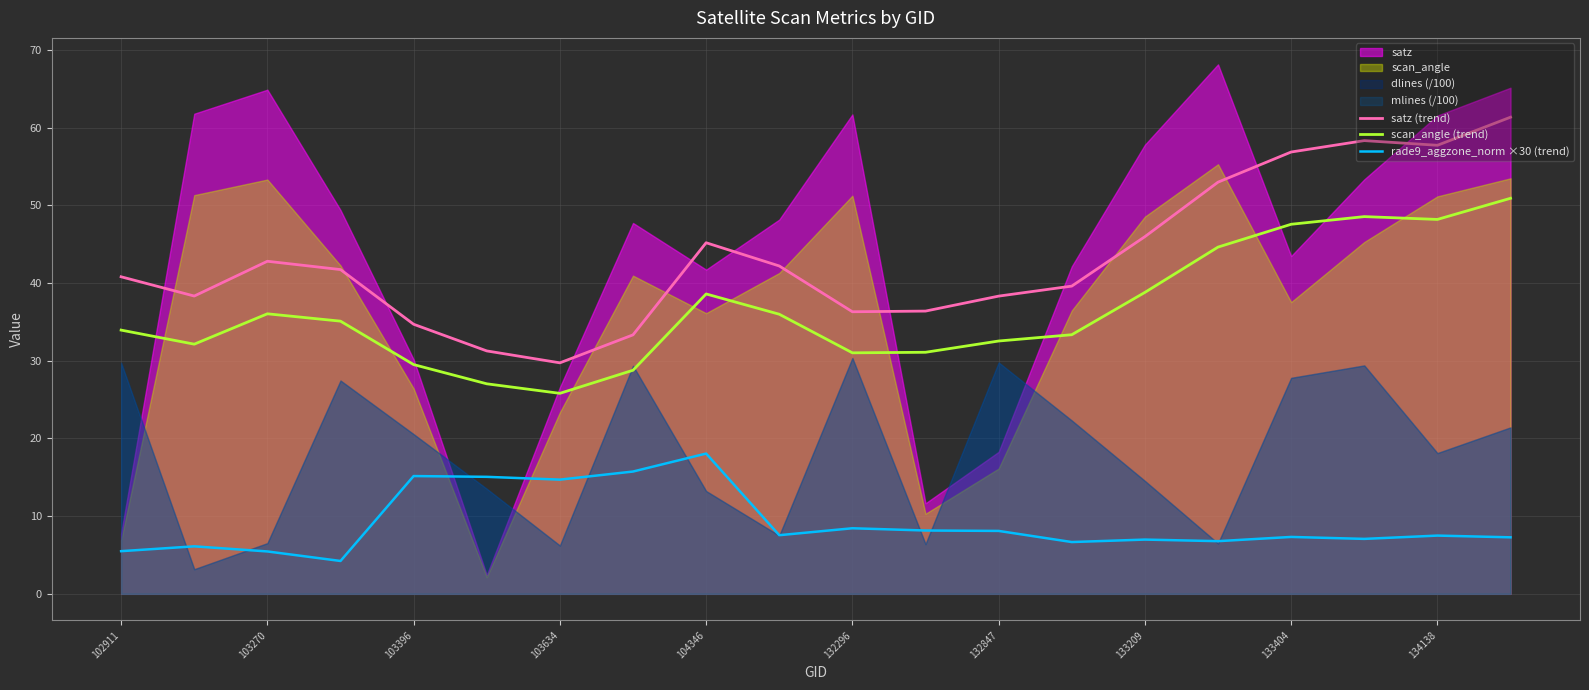

True or false: rade9_aggzone_norm ×30 (trend) has a value of 9.9 at 15.

False